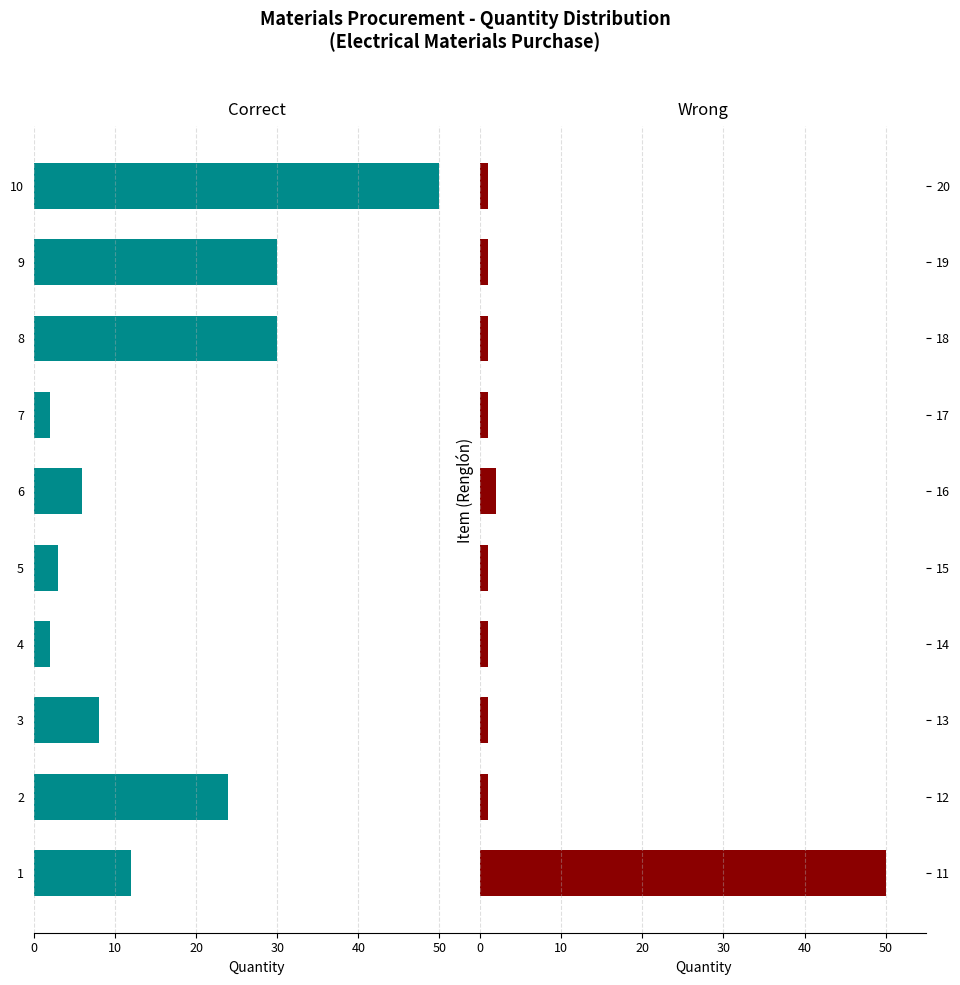

Is it true that Wrong equals 21 at 11?

False